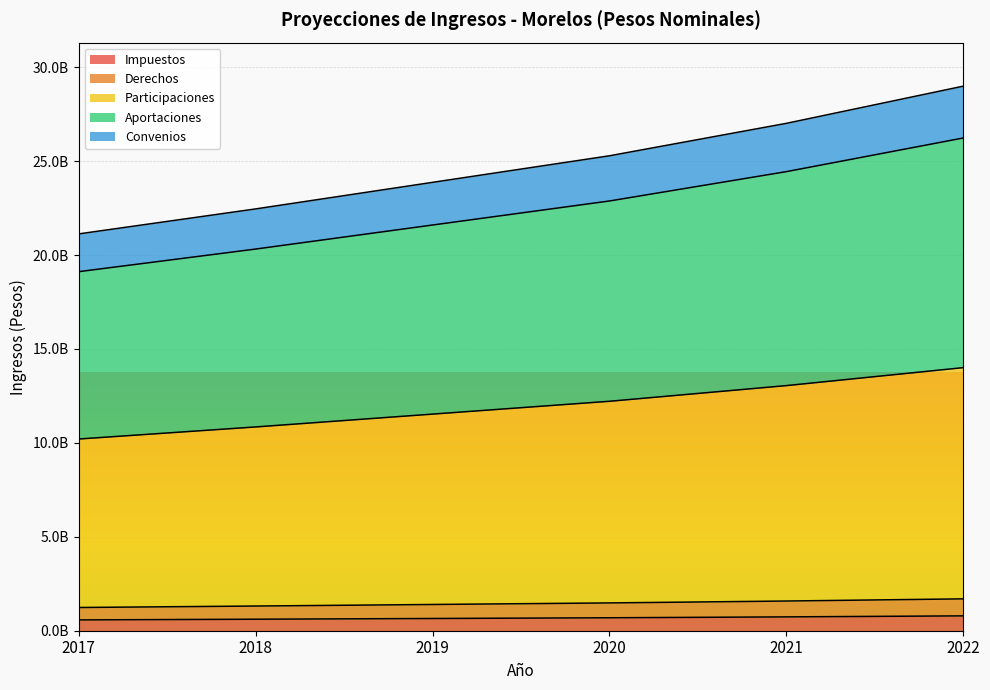

Rank the categories by Aportaciones value from lowest to highest.

2017, 2018, 2019, 2020, 2021, 2022